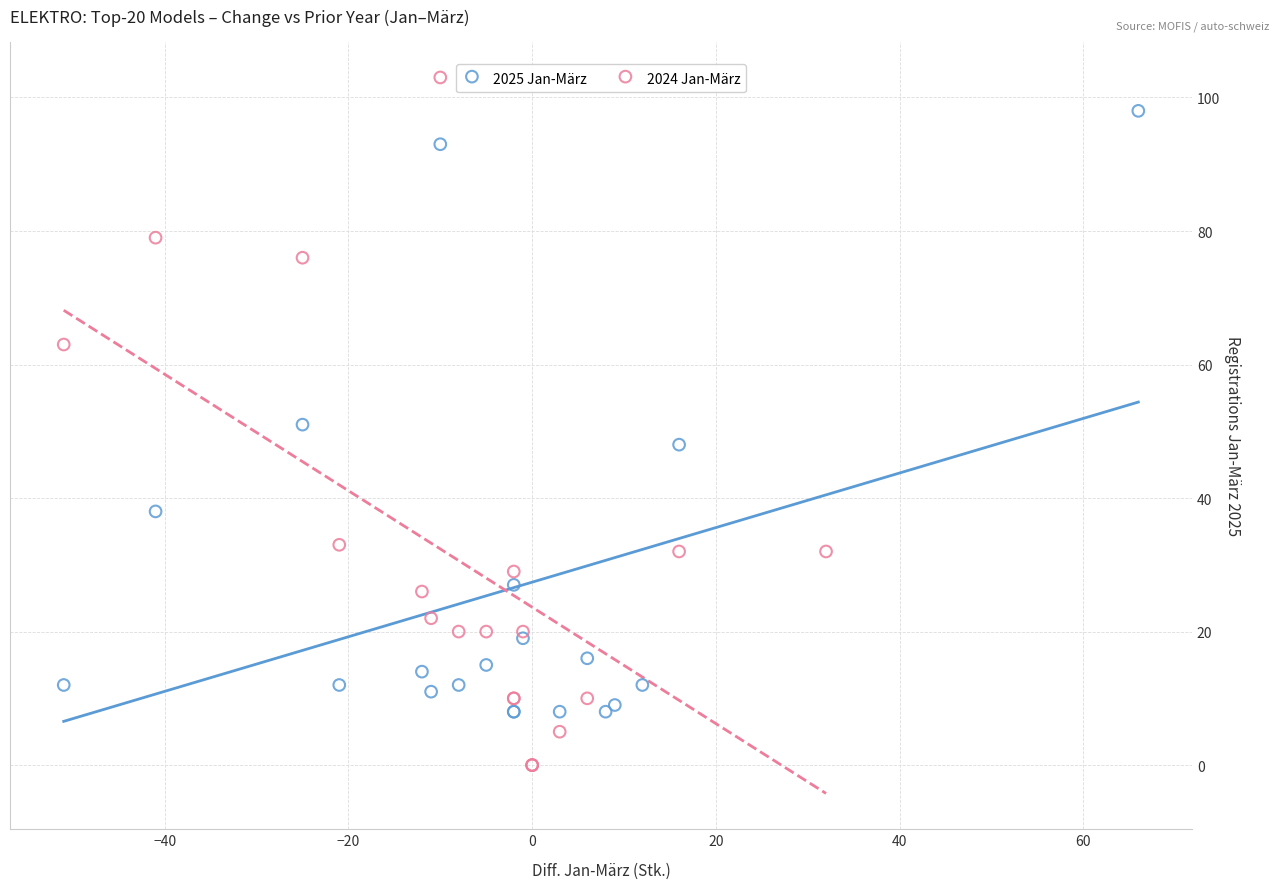

What are all the series names shown in the legend?

2025 Jan-März, 2024 Jan-März